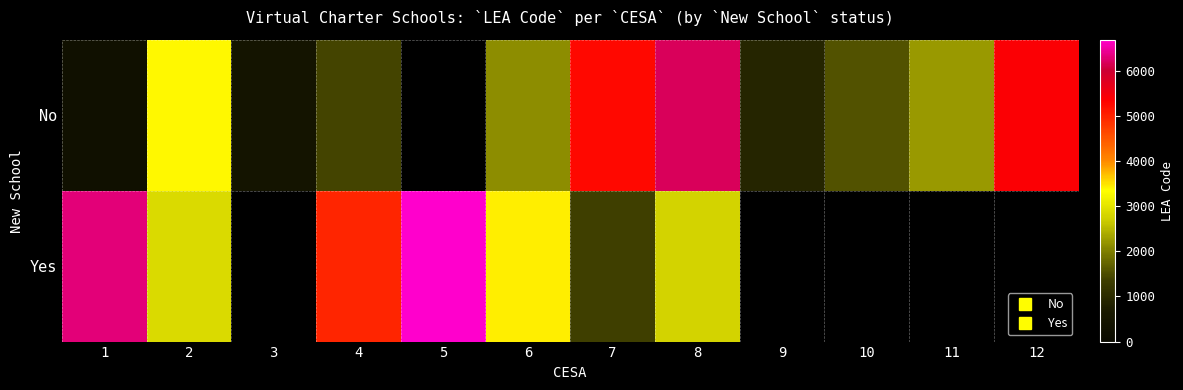

Which has a higher value, 5 or 2?

2